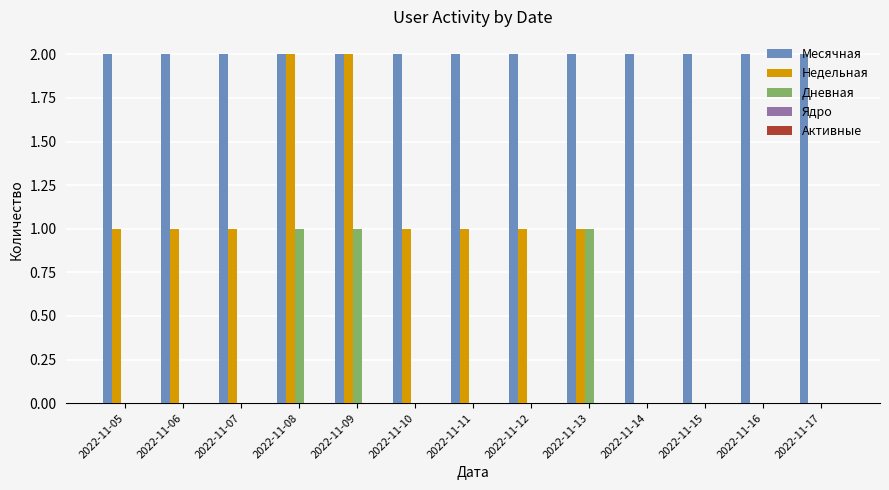

Between 2022-11-05 and 2022-11-16, which series saw the biggest shift?

Недельная